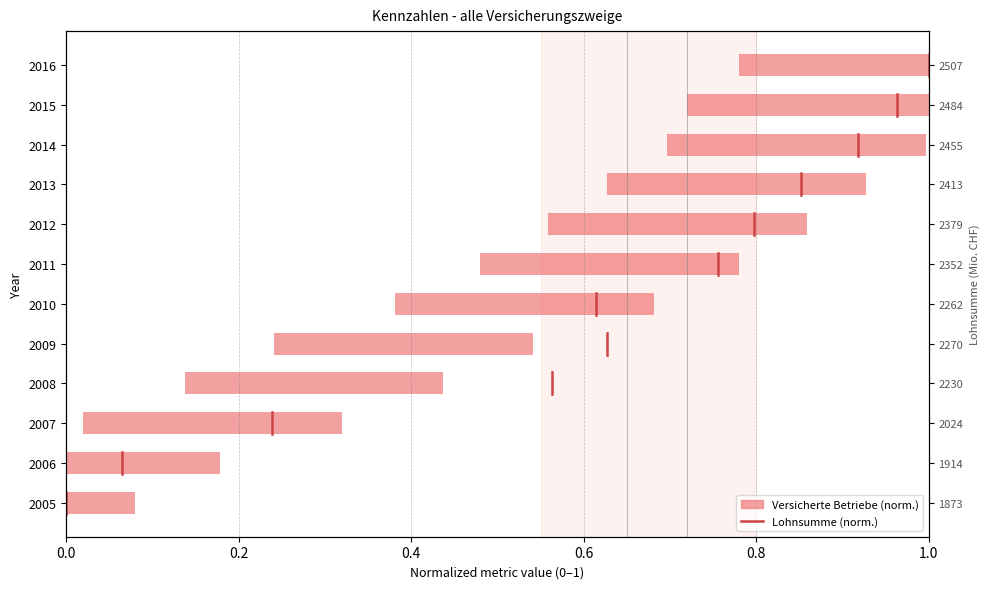

Are the bars grouped side by side (vs. stacked)?

No